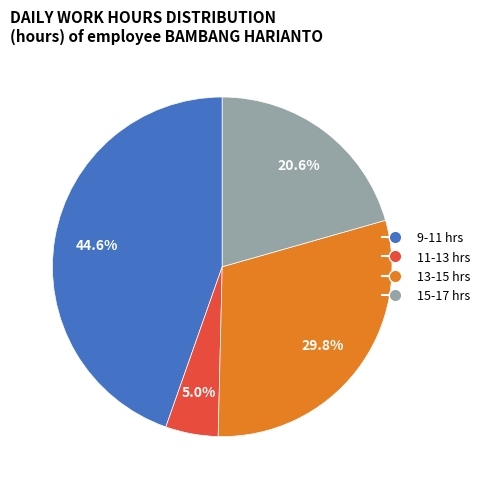

Is there a majority slice in this chart?

No